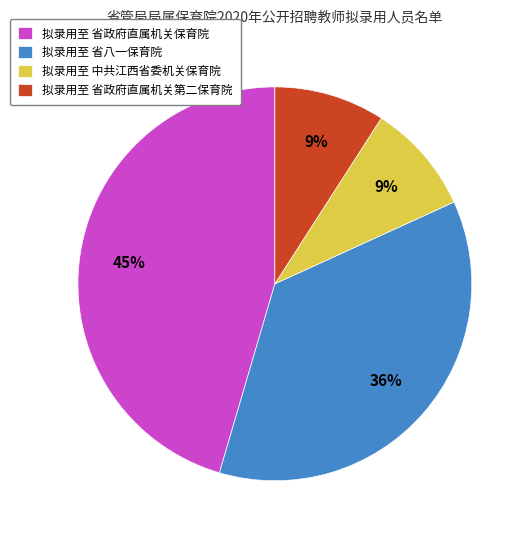

To the nearest percent, what is the difference between the 拟录用至 省八一保育院 and 拟录用至 省政府直属机关保育院 slice percentages?

9%